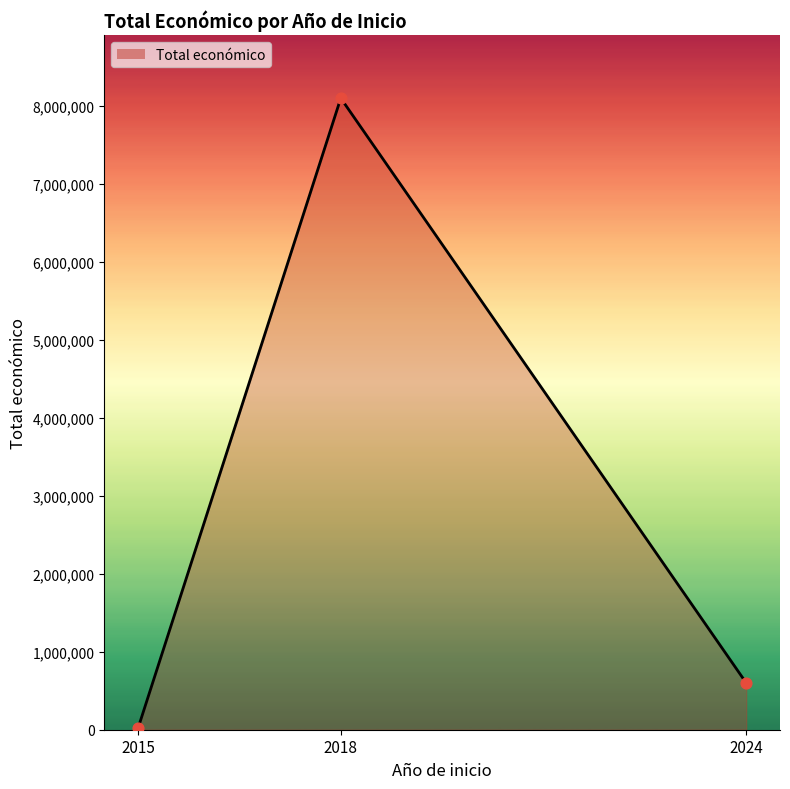

Between 2018 and 2015, which is larger?

2018